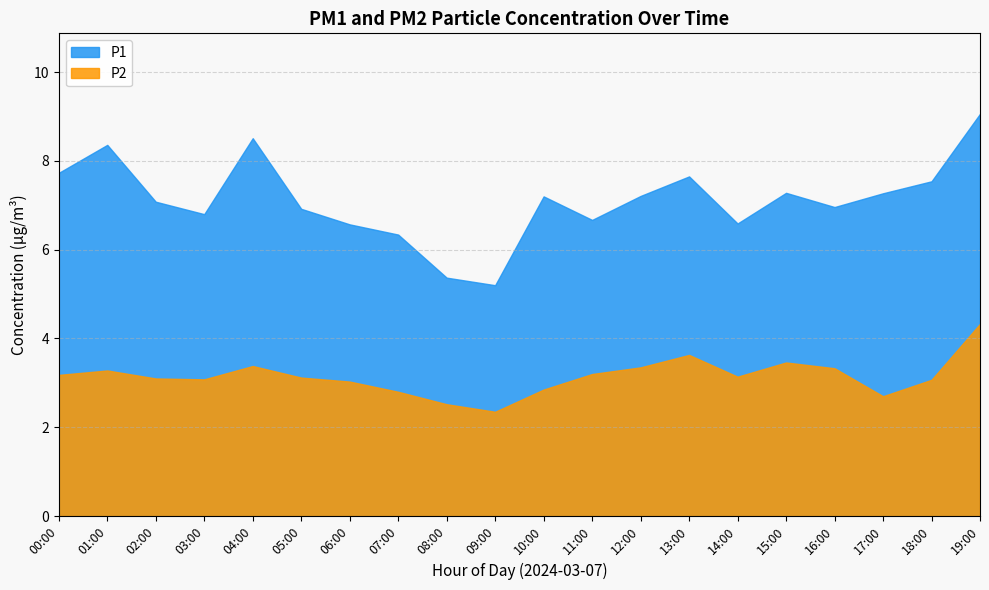

Rank the series by their maximum value, from lowest to highest.

P2, P1